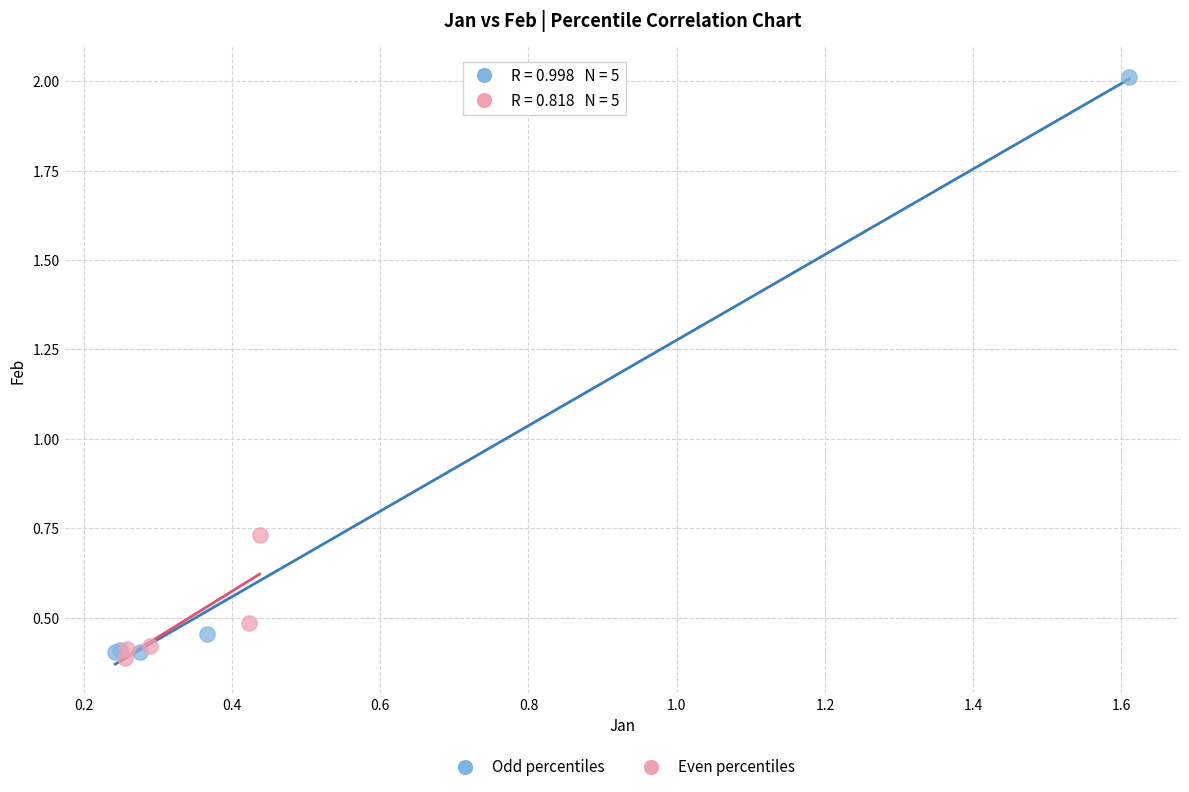

Which series contains the lowest Y value?

Even percentiles